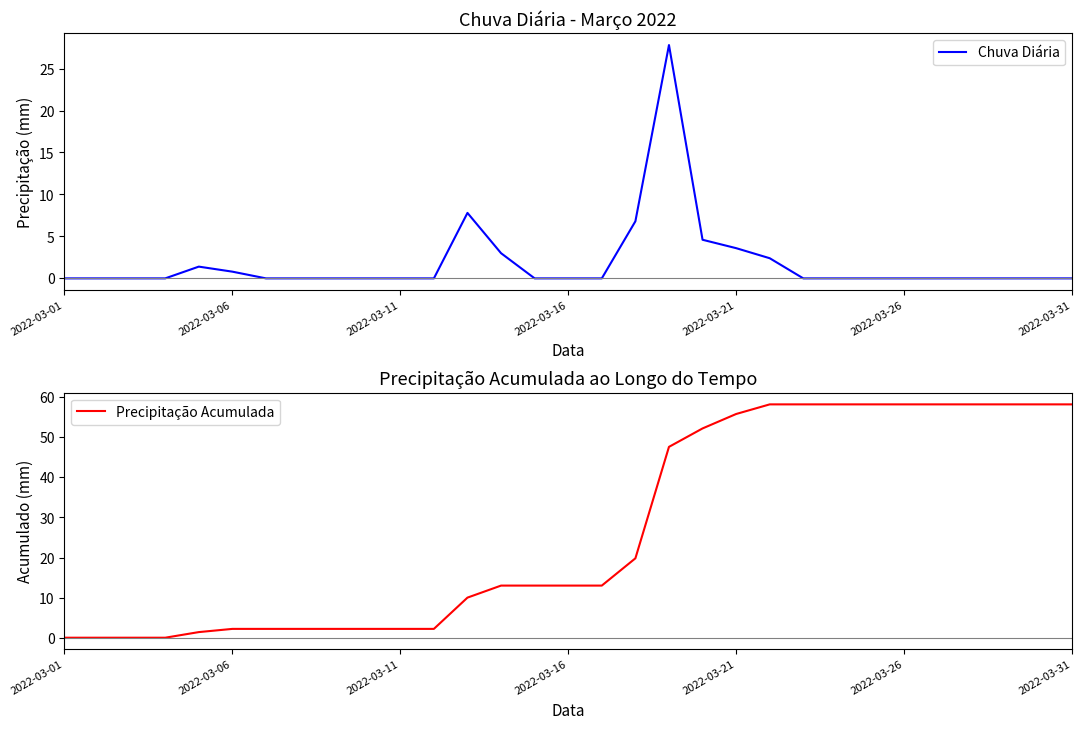

Rank the series at 26 from highest to lowest value.

Precipitação Acumulada, Chuva Diária